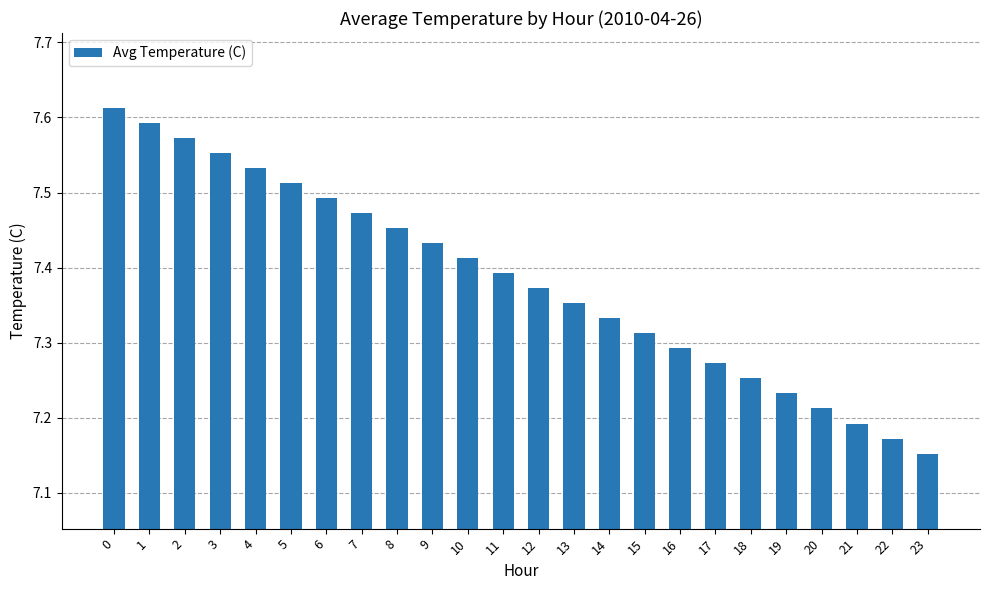

Count the values in the range 7 to 8.

24